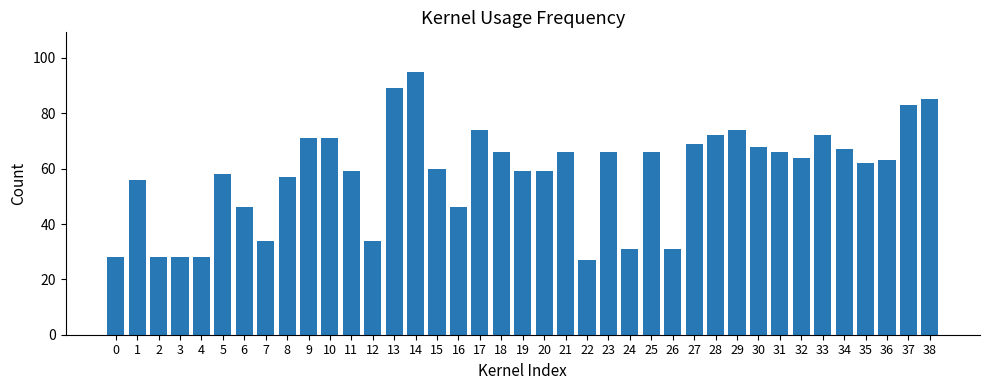

Read the value at 0.

28